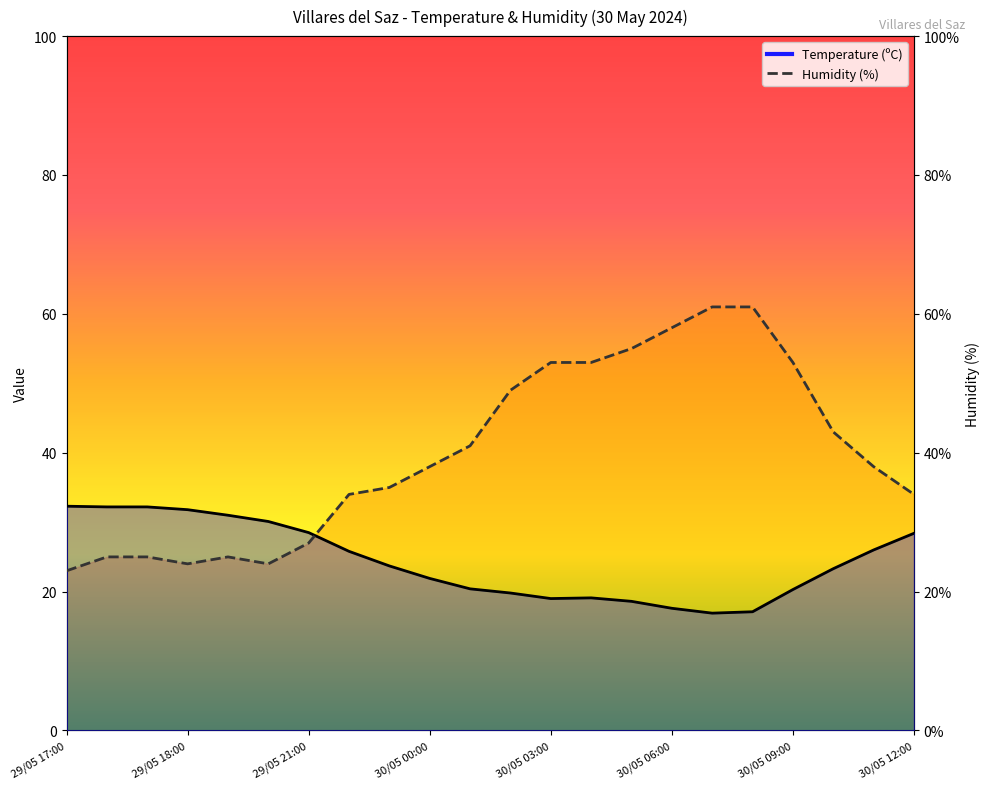

At how many categories does at least one series exceed 32?

18